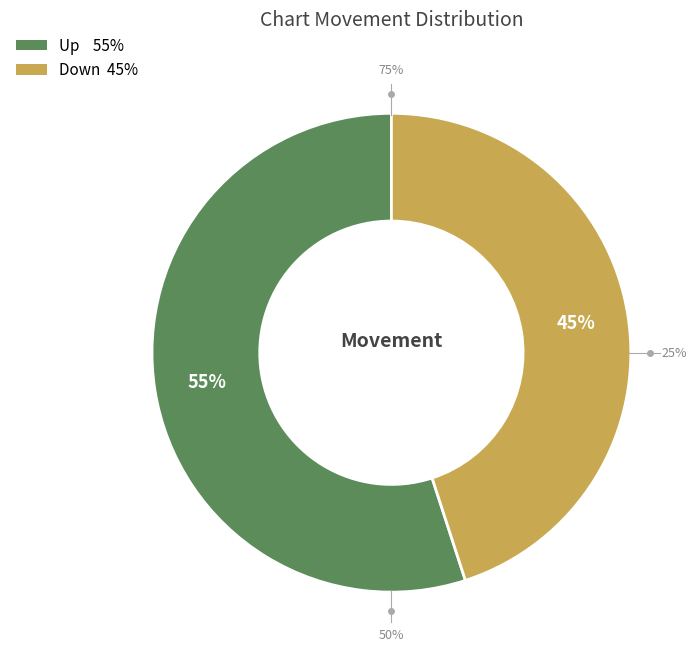

Which slice is the largest?

up